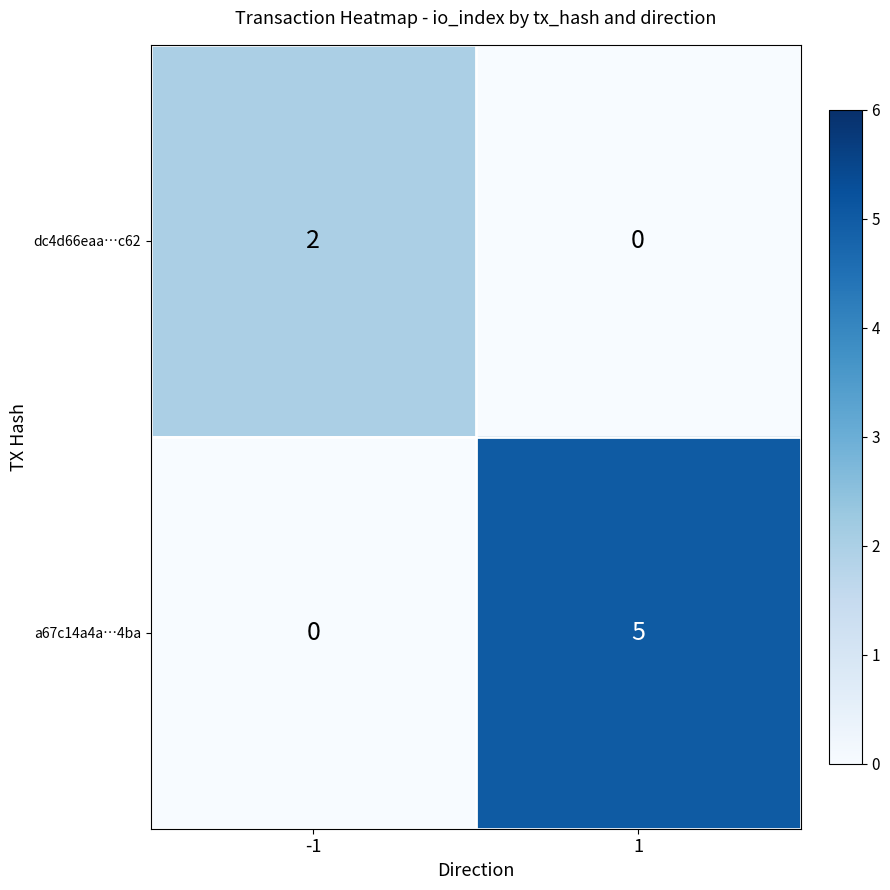

Count the number of data series in this chart.

2